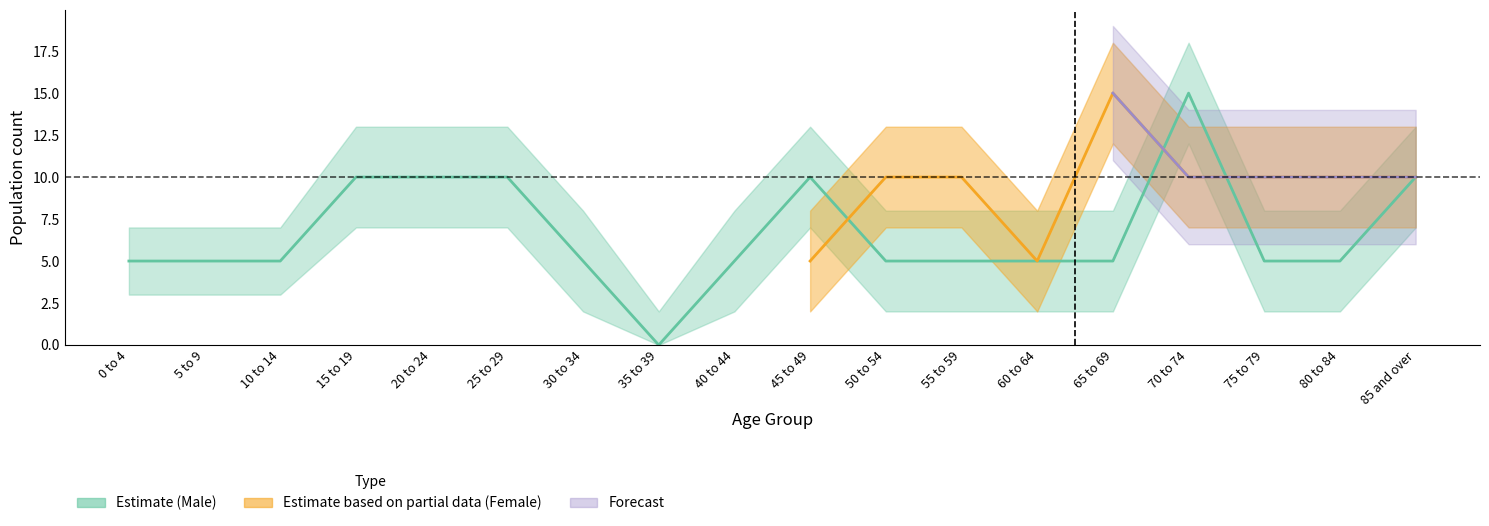

Reading right to left, transcribe all the data shown in this chart.

10	5	5	15	5	5	5	5	10	5	0	5	10	10	10	5	5	5